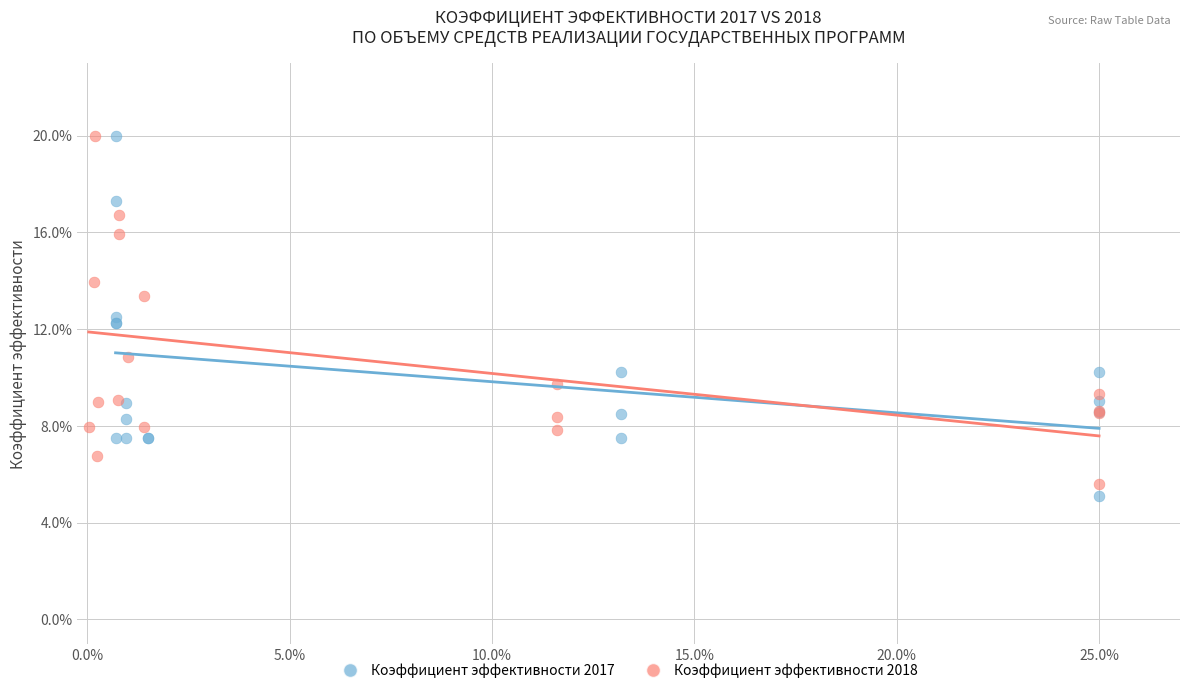

What are all the series names shown in the legend?

Коэффициент эффективности 2017, Коэффициент эффективности 2018